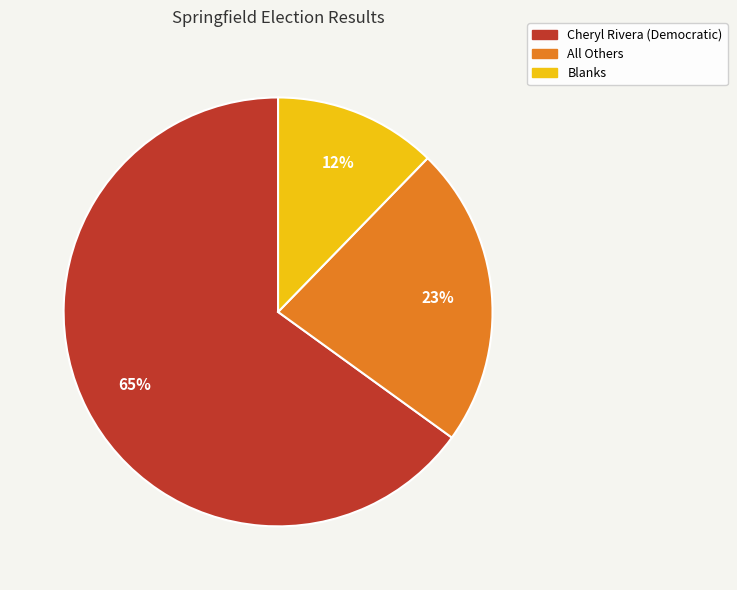

How many segments does this pie chart have?

3